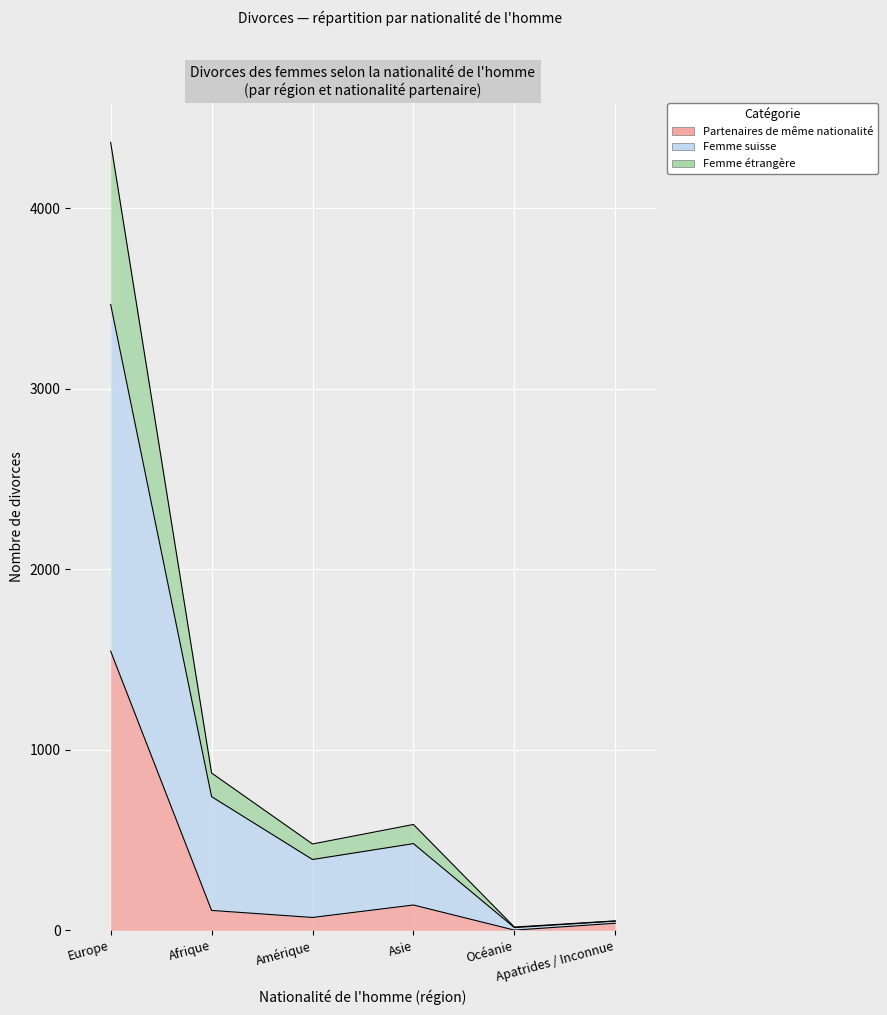

Reading left to right, extract all data points from this chart.

Partenaires de même nationalité: Europe=1546	Afrique=110	Amérique=71	Asie=140	Océanie=1	Apatrides / Inconnue=39
Femme suisse: Europe=3466	Afrique=740	Amérique=392	Asie=480	Océanie=15	Apatrides / Inconnue=51
Femme étrangère: Europe=4364	Afrique=871	Amérique=478	Asie=586	Océanie=18	Apatrides / Inconnue=52